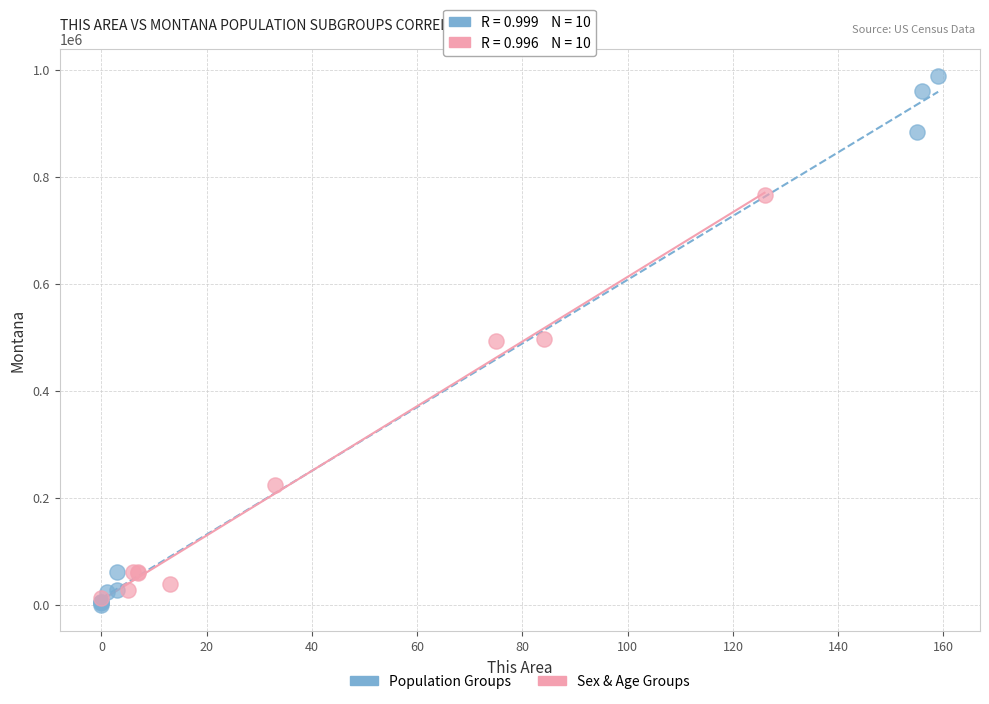

Which series contains the highest Y value?

Population Groups